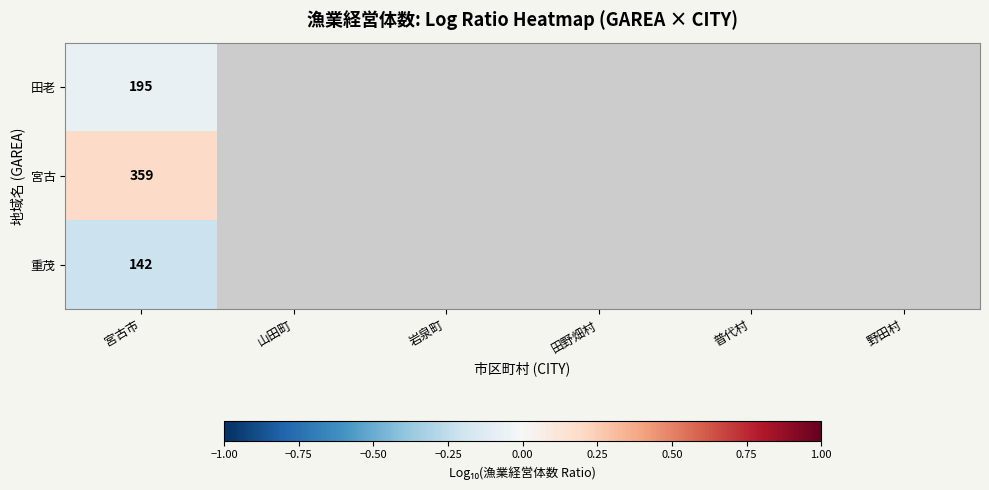

The 田老 series shows -0.1 at 宮古市. True or false?

False